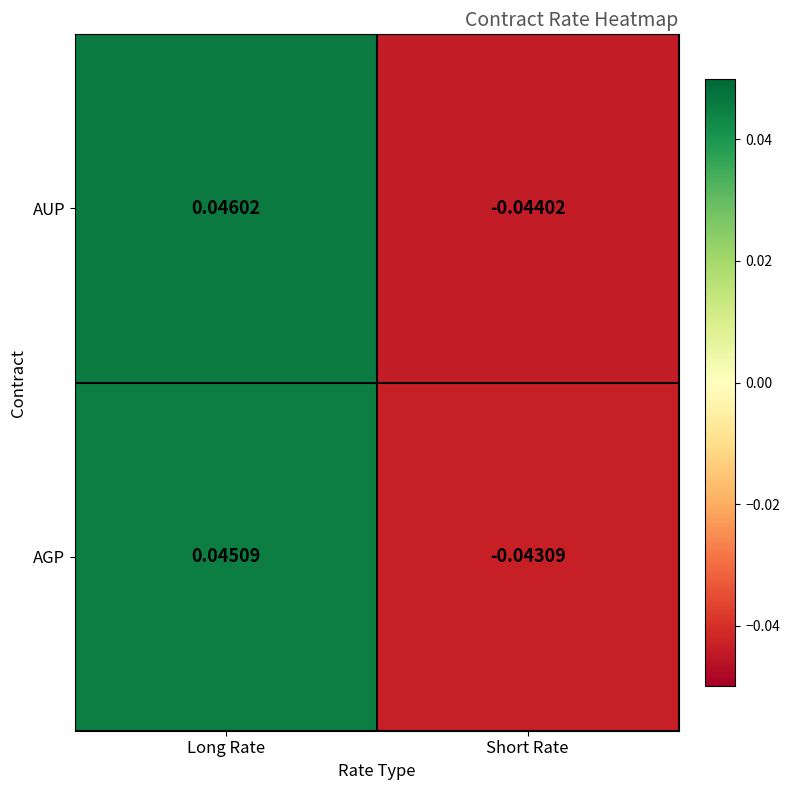

Where does the AUP series first go above 0?

Long Rate